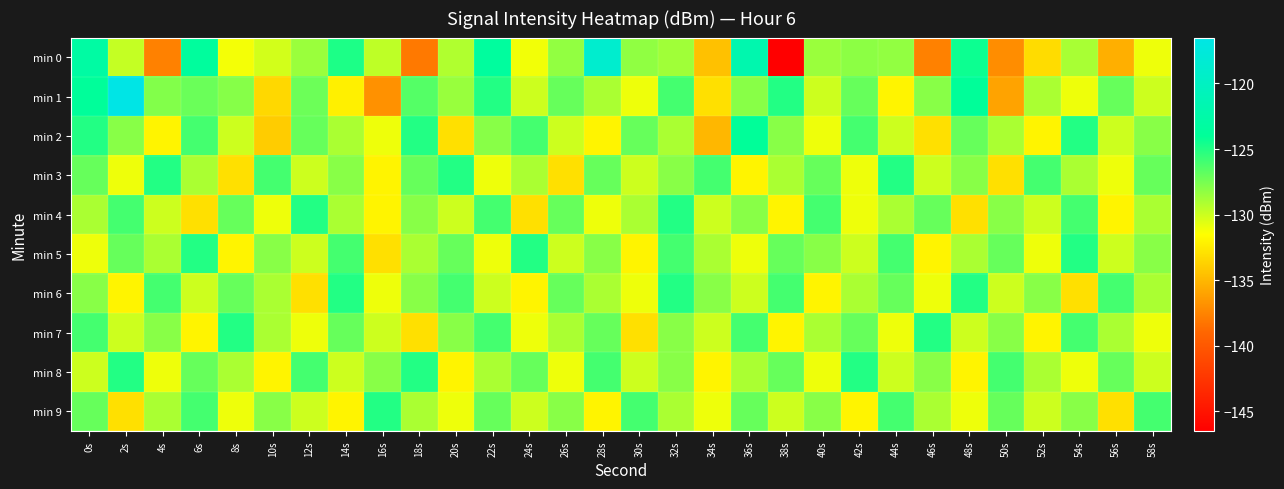

What is the maximum value shown in the chart?

-116.5